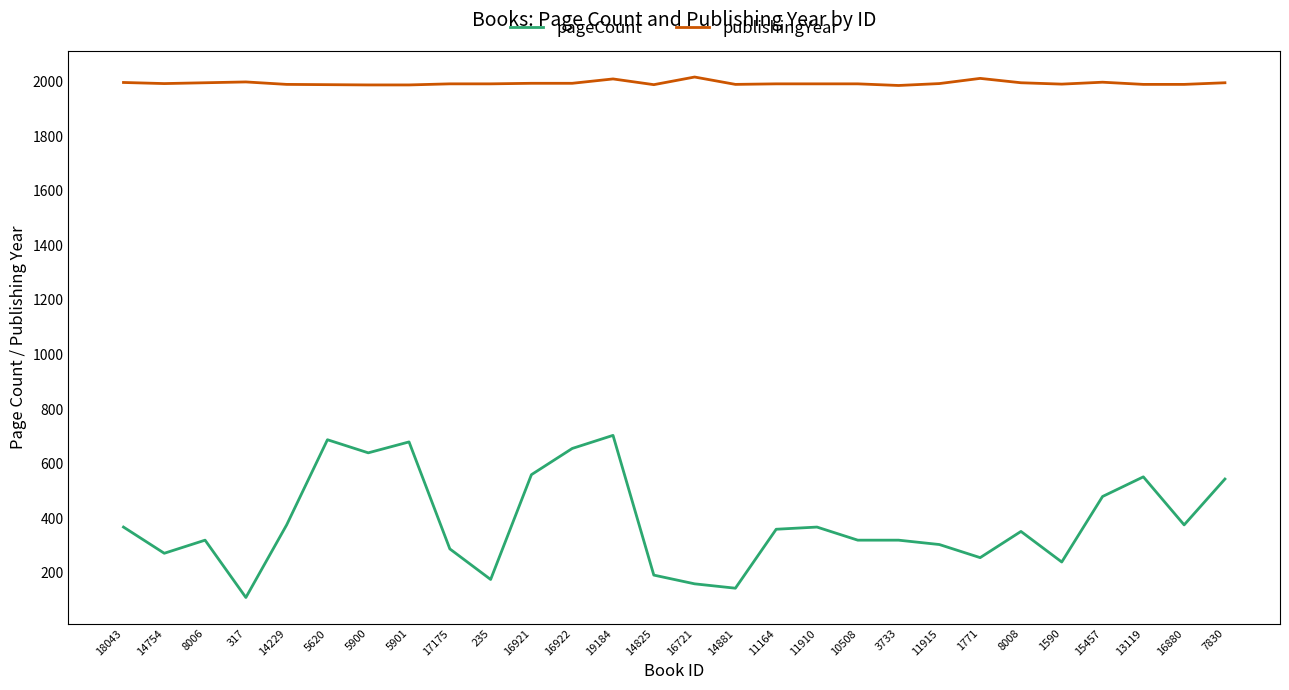

The publishingYear series shows 2848 at 5901. True or false?

False